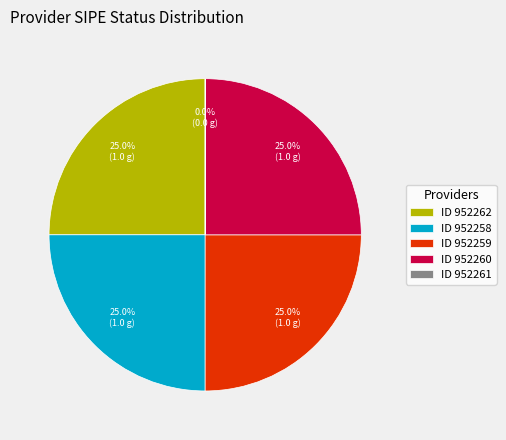

What is the ratio of the value at ID 952258 to the value at ID 952260?

1.0